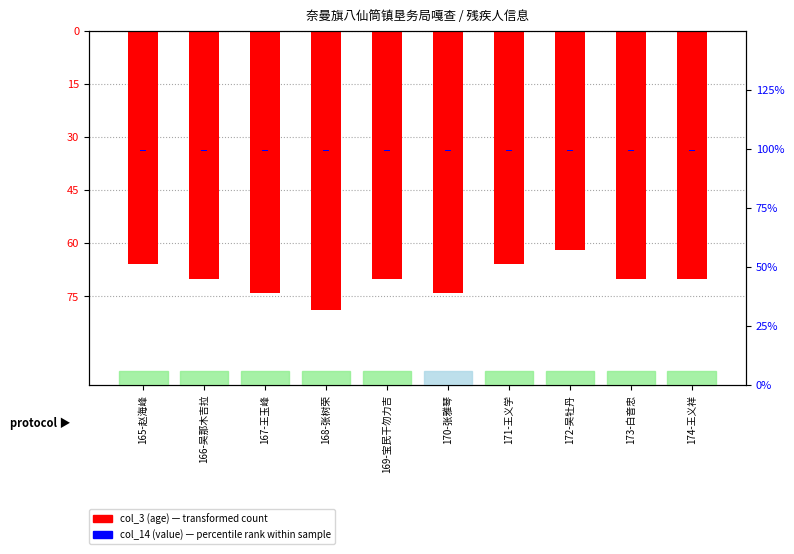

How many bars are there in each group?

2